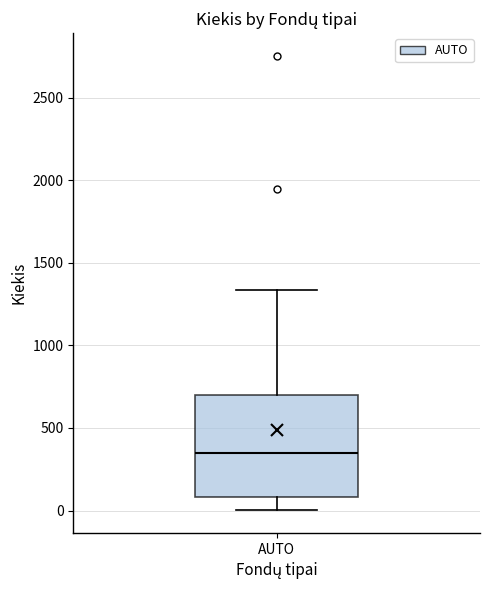

Transcribe this box plot: give where the median line is, the range the box spans, and where the two whiskers end, as read against the y-axis. The values are not printed on the chart, so give them approximately, as read against the axis.

median 350, box 100 to 700, whiskers 0 to 1350